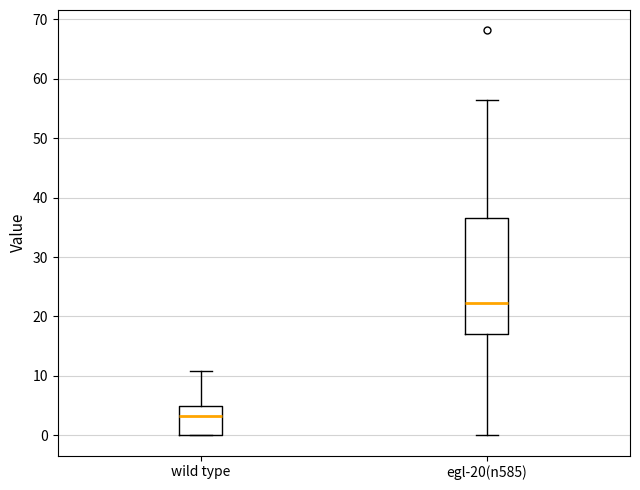

Reading left to right, transcribe this box plot: for each box, give where its median line is, the range the box spans, and where its two whiskers end, as read against the y-axis. The values are not printed on the chart, so give them approximately, as read against the axis.

wild type: median 3, box 0 to 5, whiskers 0 to 11
egl-20(n585): median 22, box 17 to 37, whiskers 0 to 56